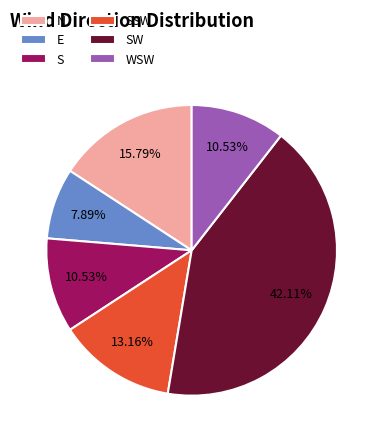

Is the sum of S and WSW greater than half?

No